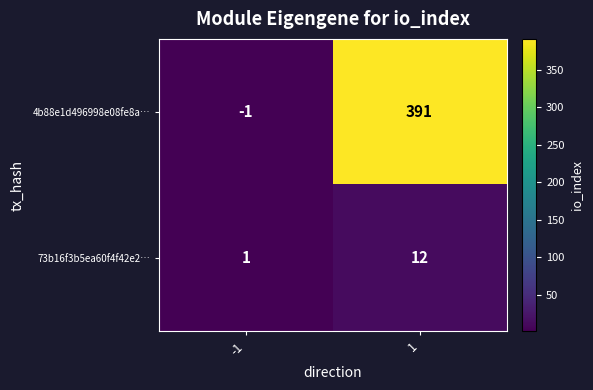

Which series has the largest total across all categories?

4b88e1d496998e08fe8a…